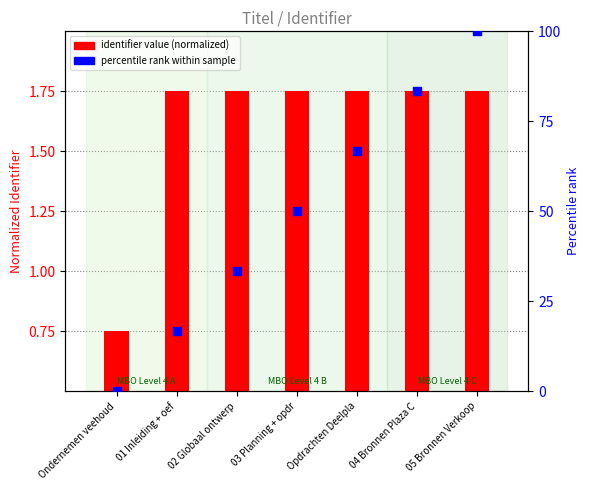

What are all the series names shown in the legend?

identifier value (normalized), percentile rank within sample